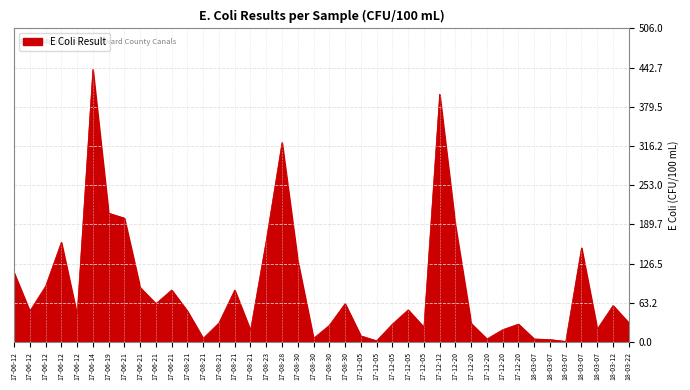

Does the chart display data point markers on the line(s)?

No